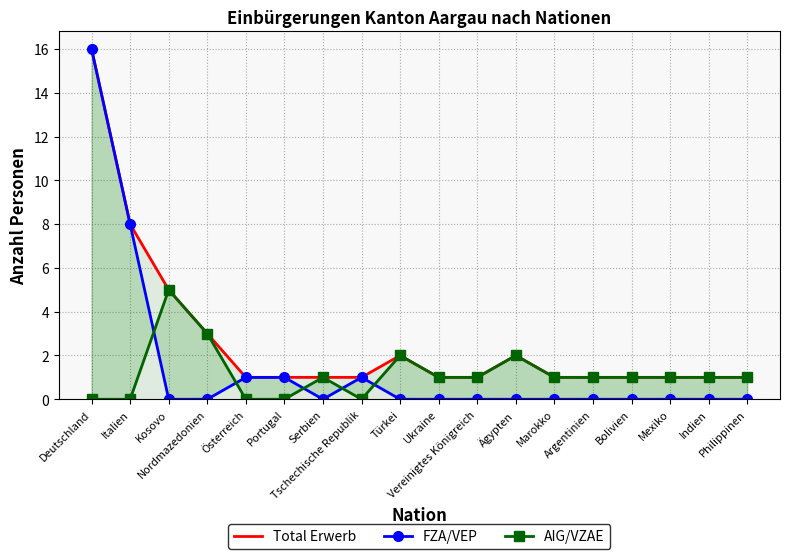

How many categories are shown in the chart?

18